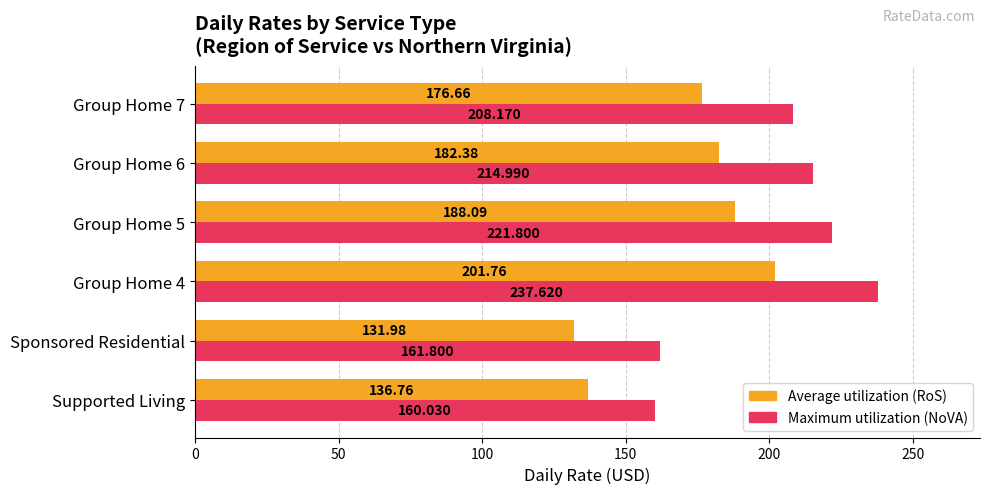

At which category does the chart reach its minimum across all series?

Sponsored Residential